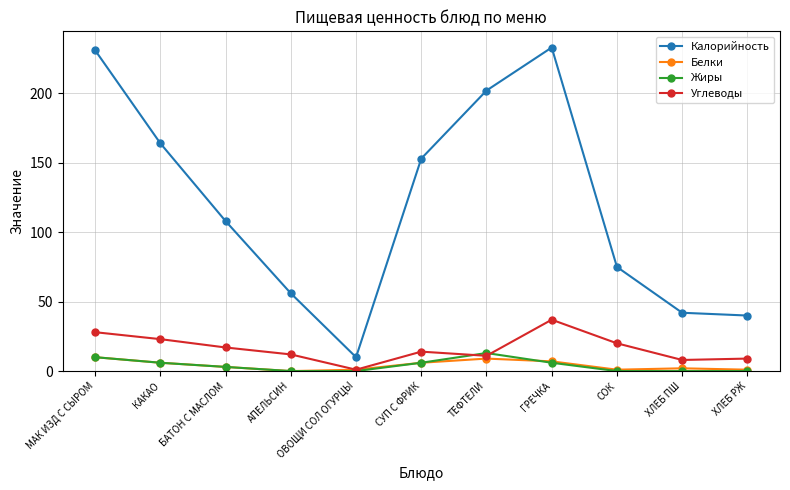

Which series has the largest total across all categories?

Калорийность